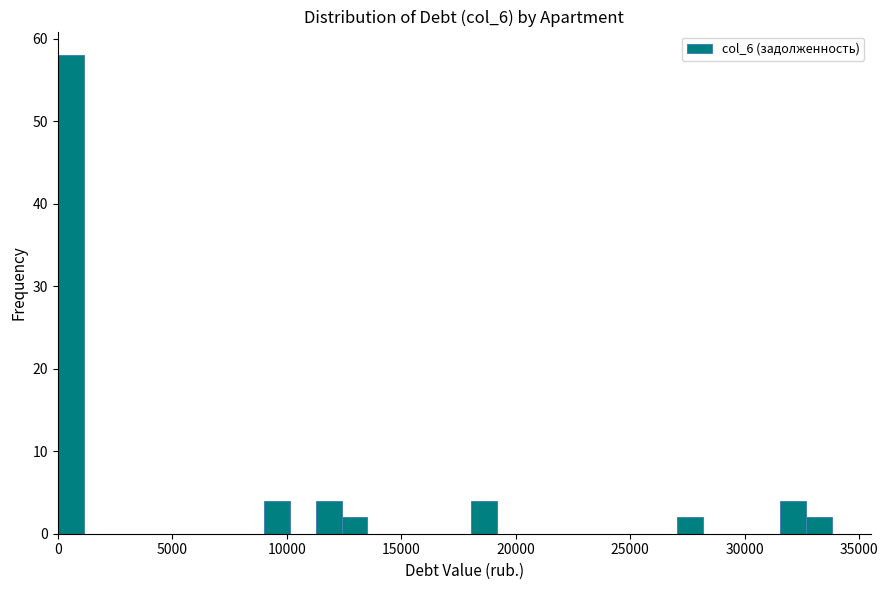

Read against the x-axis, roughly where is the centre of the tallest bar?

500